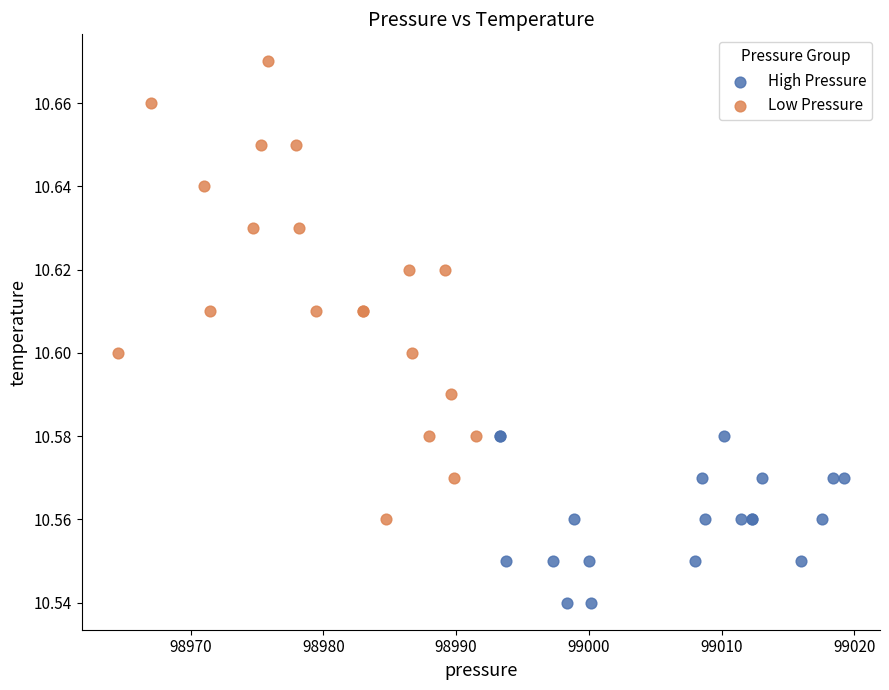

Which series contains the highest Y value?

Low Pressure